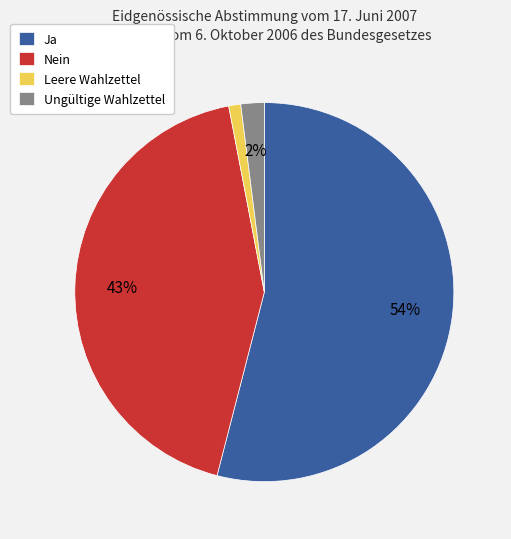

Is it true that Leere Wahlzettel is 1% of the pie?

True